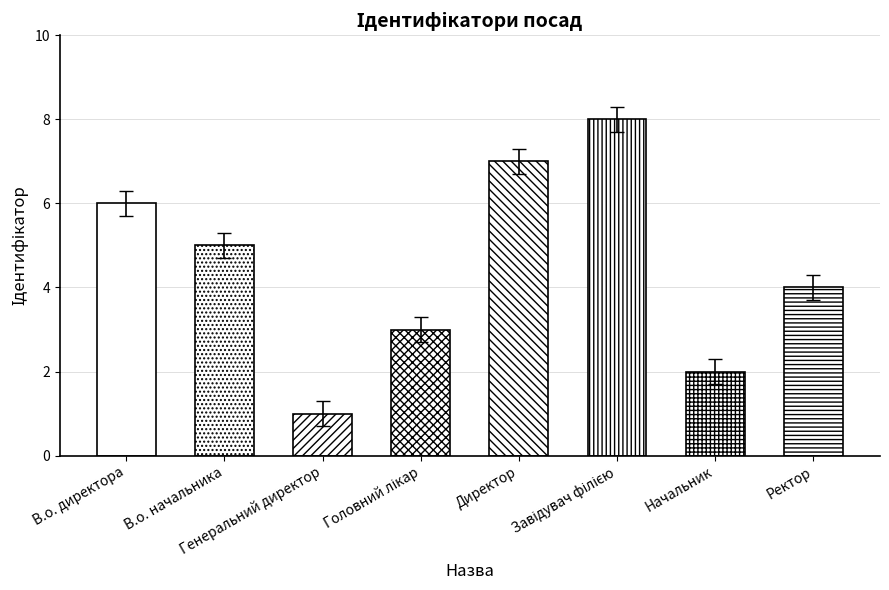

Which label corresponds to the largest value in the chart?

Завідувач філією